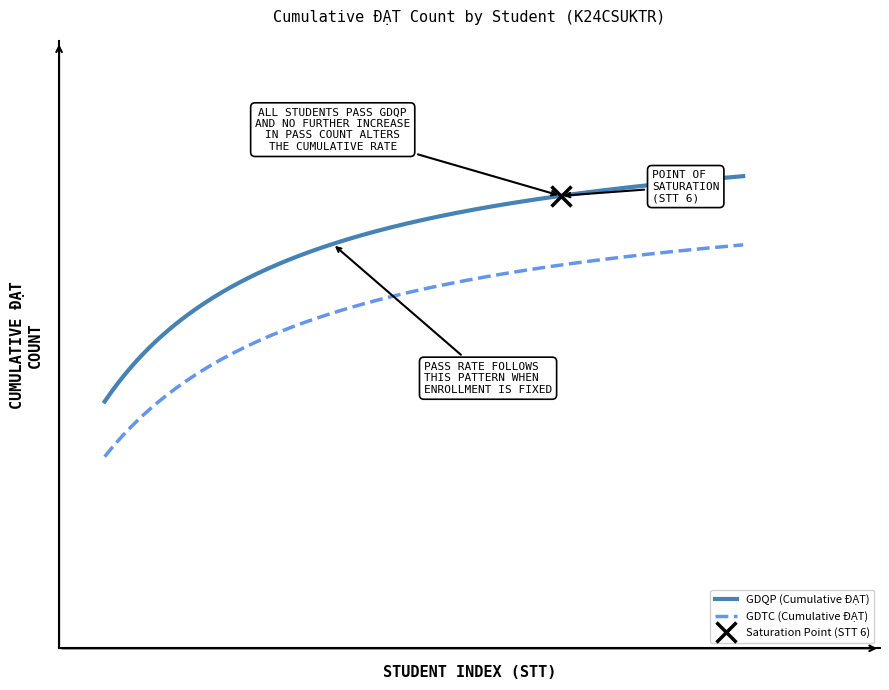

Count the GDQP_count values in the range 3 to 7.

5